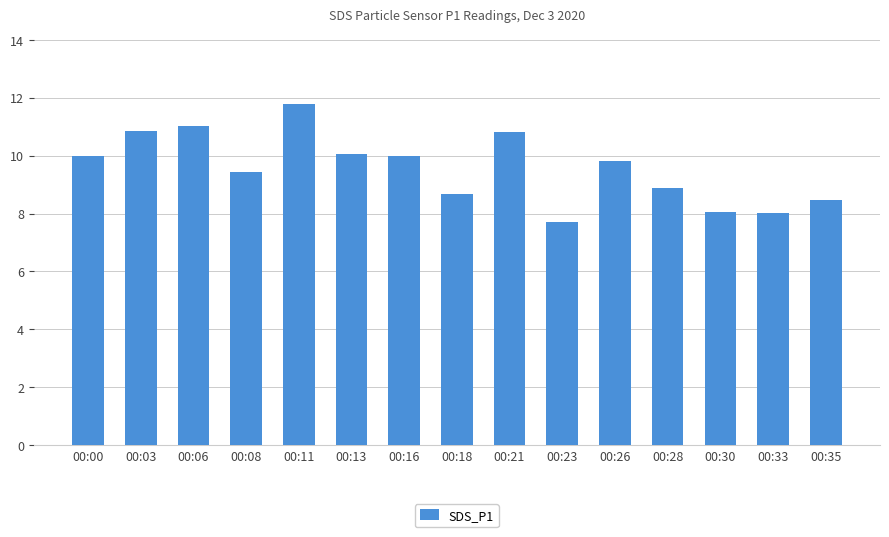

The chart shows a value of 10.7 at 00:23. True or false?

False